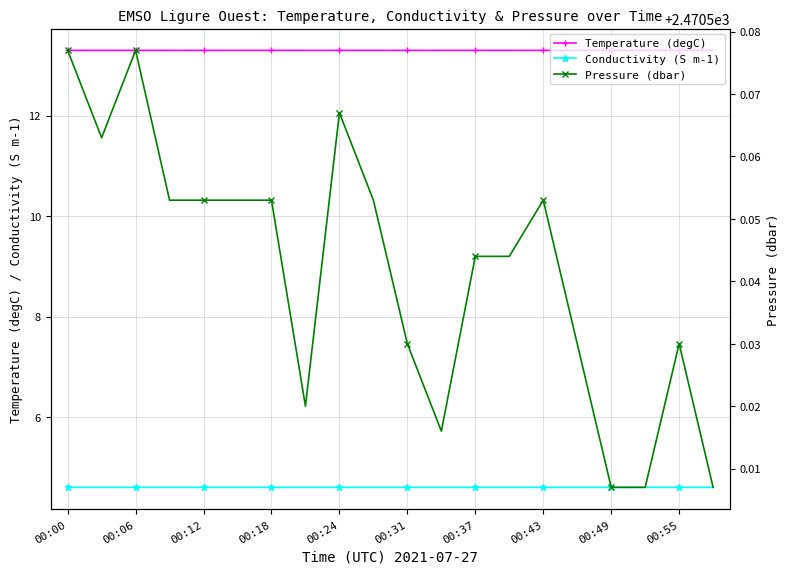

True or false: Temperature (degC) and Pressure (dbar) intersect in this chart.

False